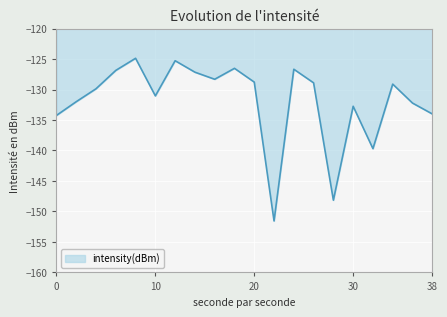

What is the maximum value shown in the chart?

-124.9